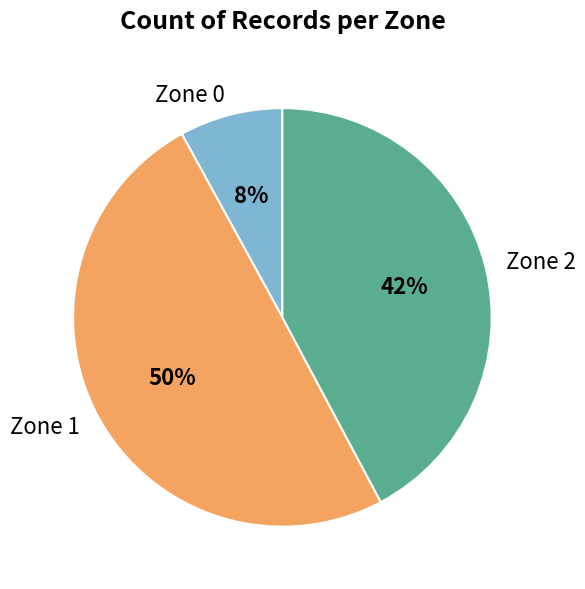

Is Zone 0 the majority of the pie?

No